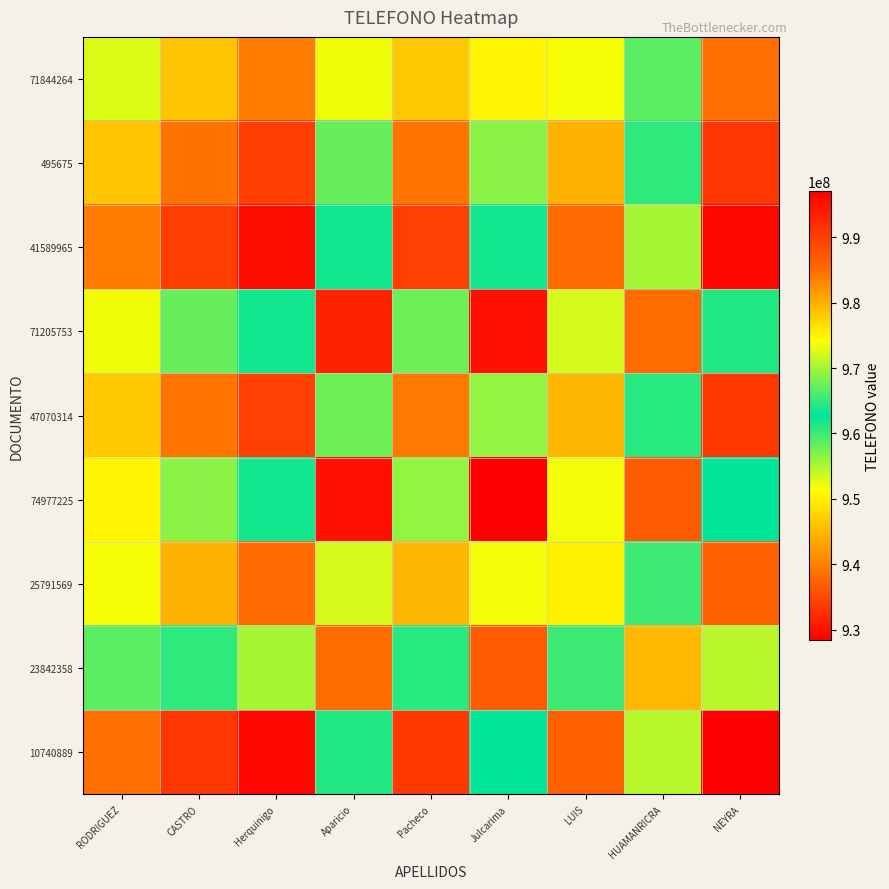

Which has a higher value, CASTRO or HUAMANRICRA?

CASTRO